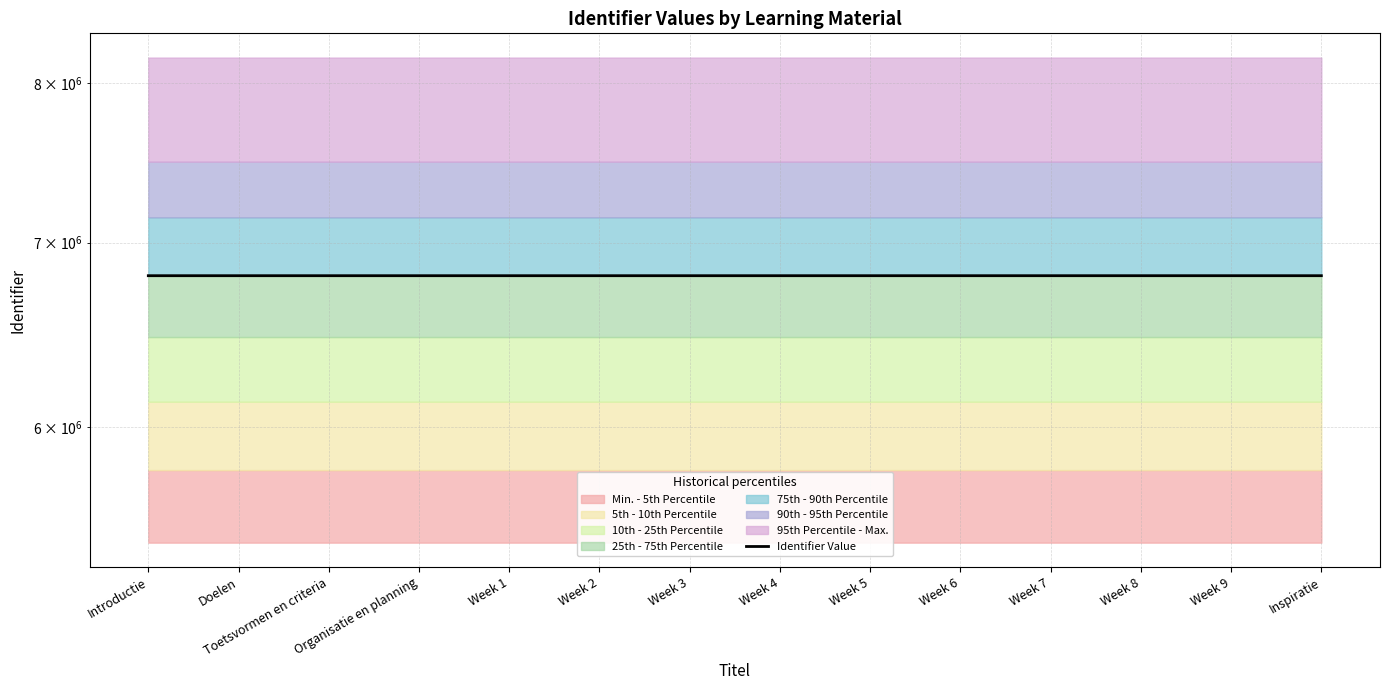

What is the label of the 3rd point from the right?

Week 8